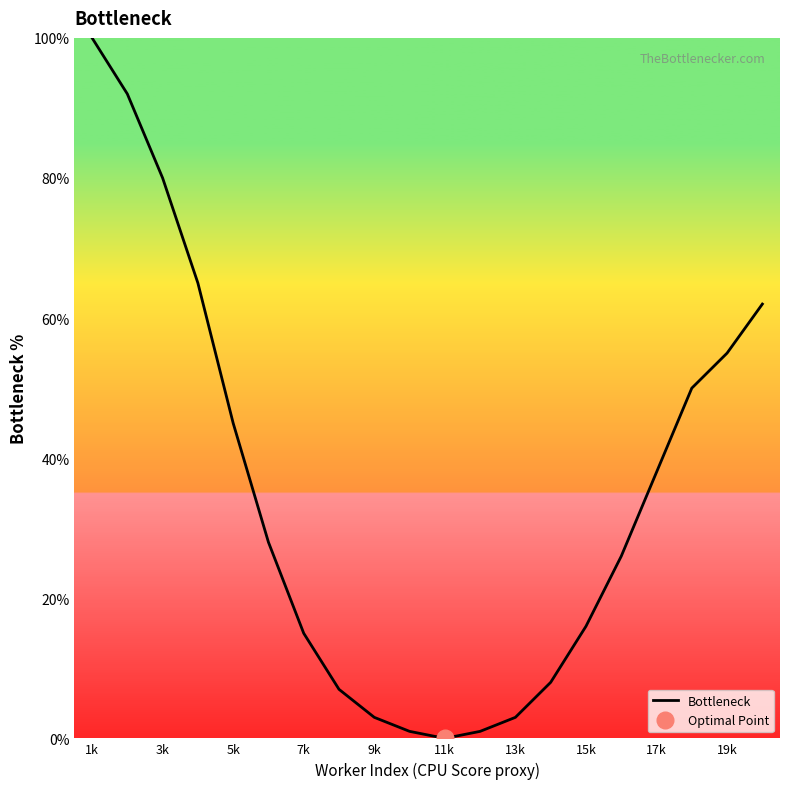

True or false: Bottleneck has a value of 55 at 19k.

True